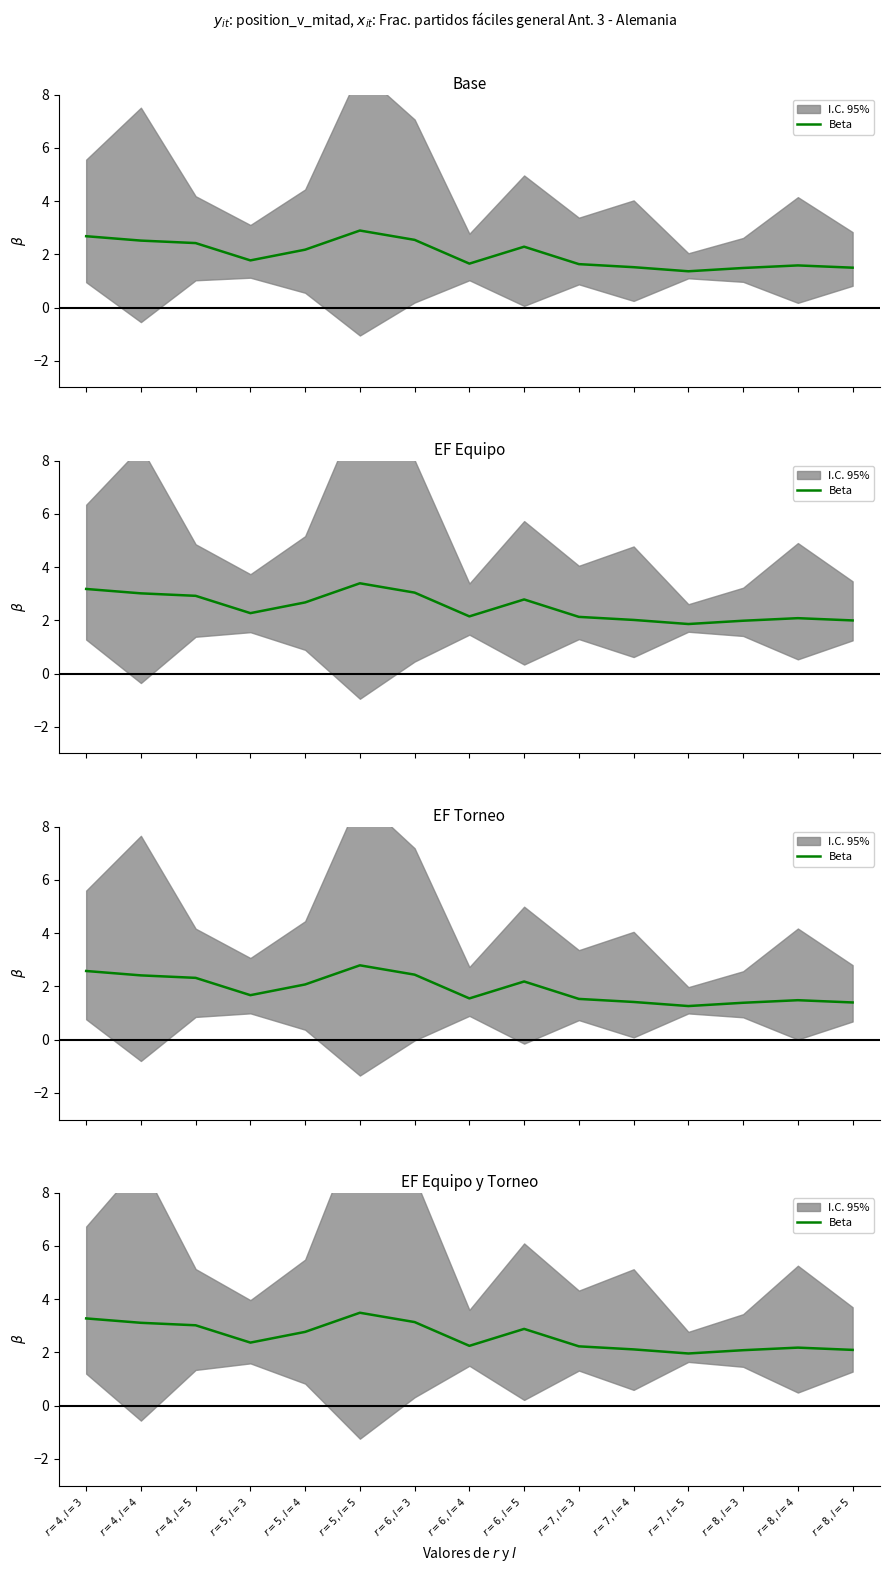

At which label is the value closest to 2?

$r=7, l=5$